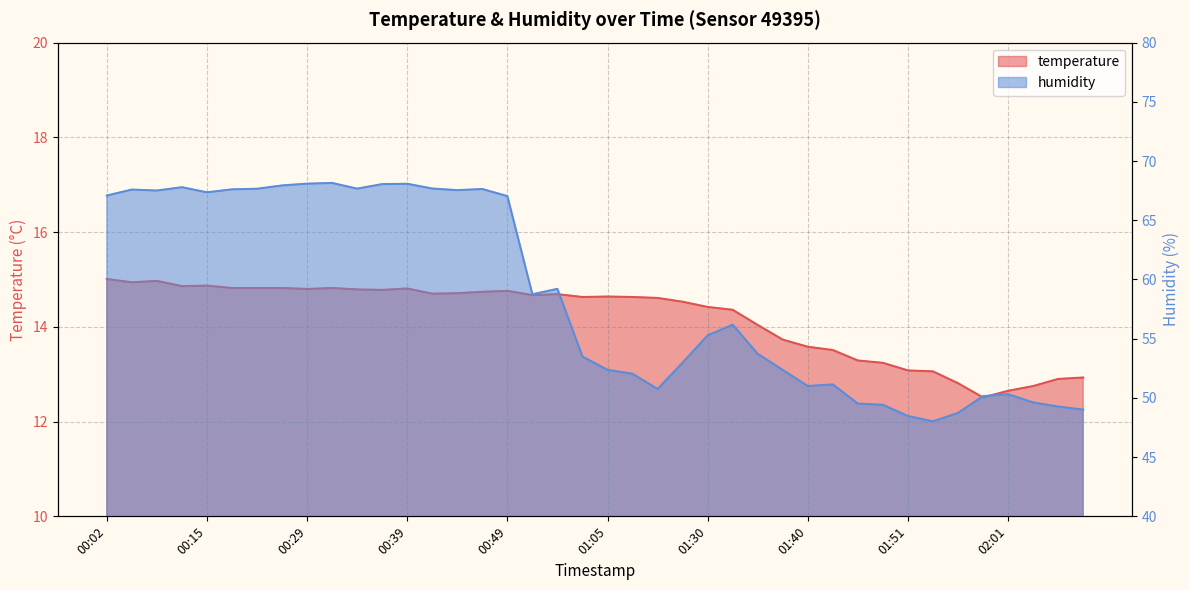

Count the number of data series in this chart.

2